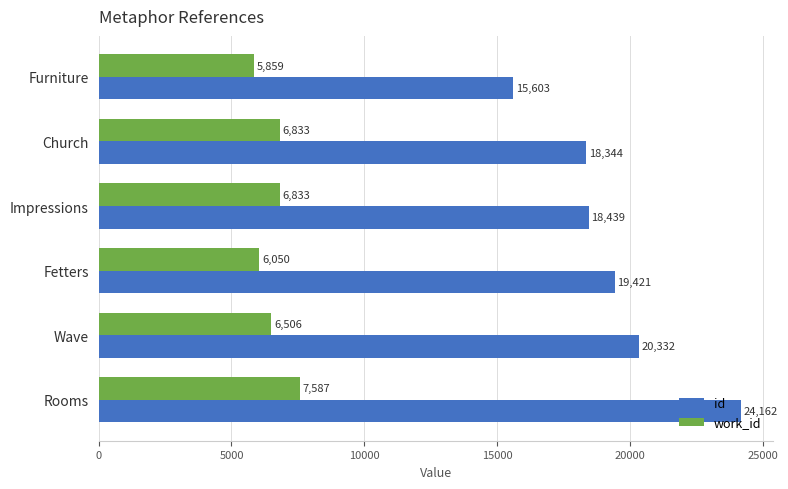

What are all the series names shown in the legend?

id, work_id